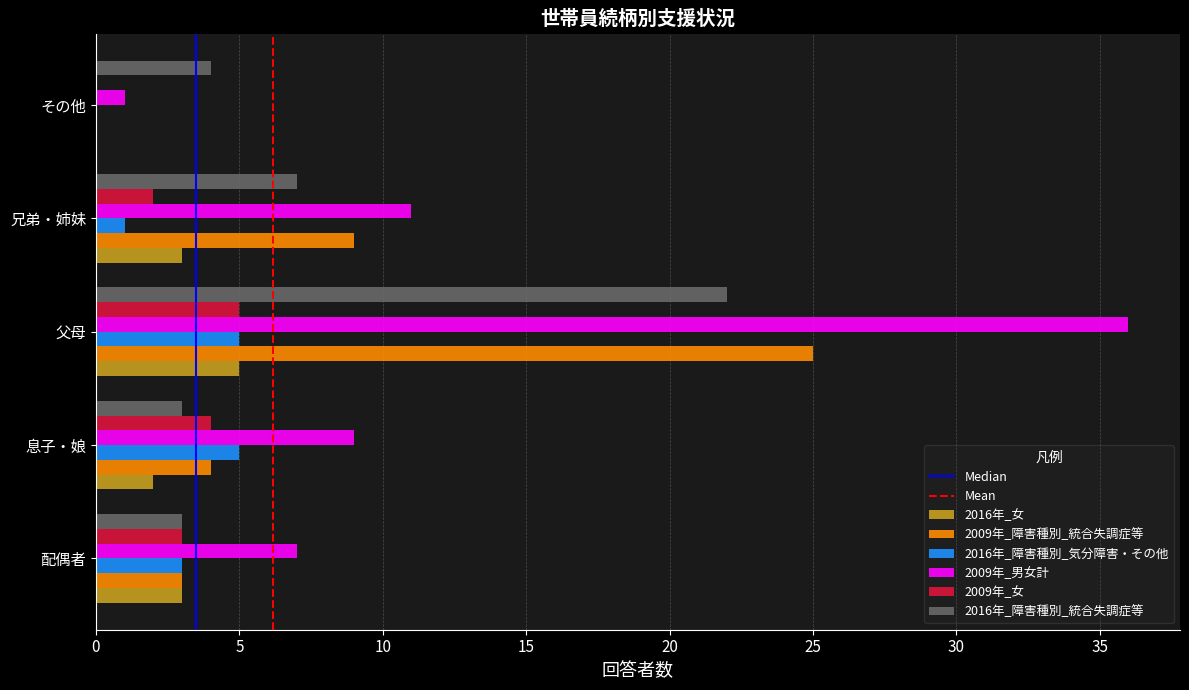

Is the value of 2009年_男女計 at 父母 greater than the value of 2009年_女 at 配偶者?

Yes